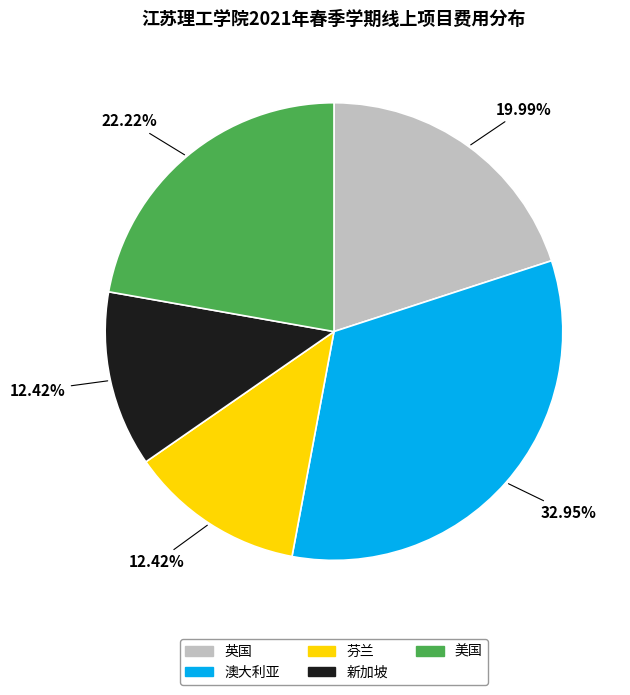

To the nearest percent, what is the average slice percentage?

20%